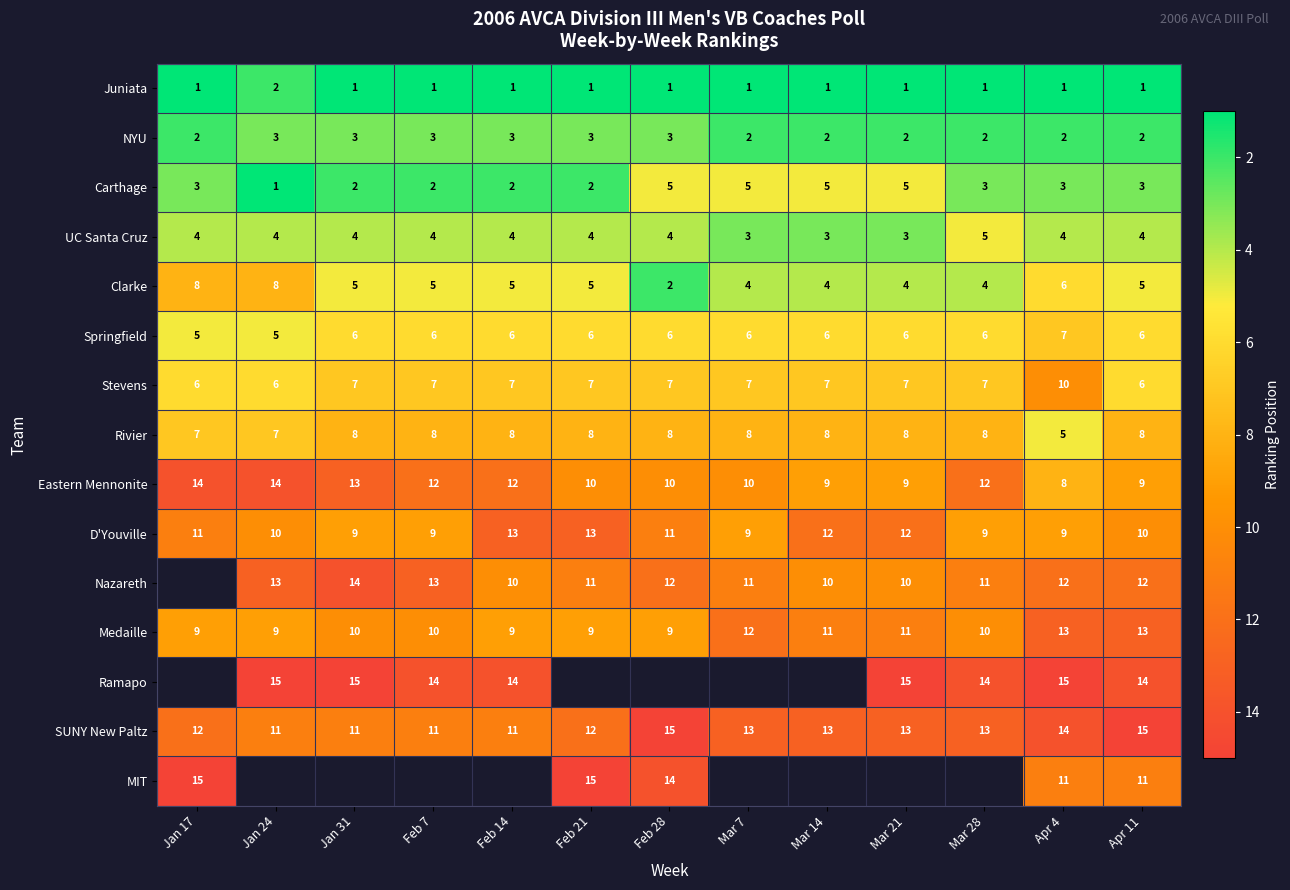

What is the sum of the SUNY New Paltz values at Jan 17 and Mar 7?

25